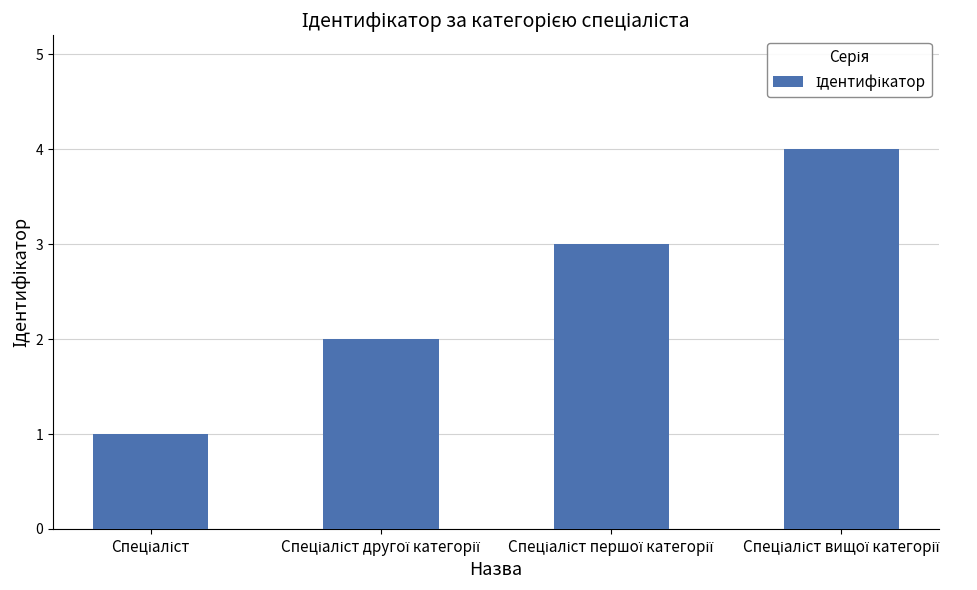

What is the sum of all values?

10